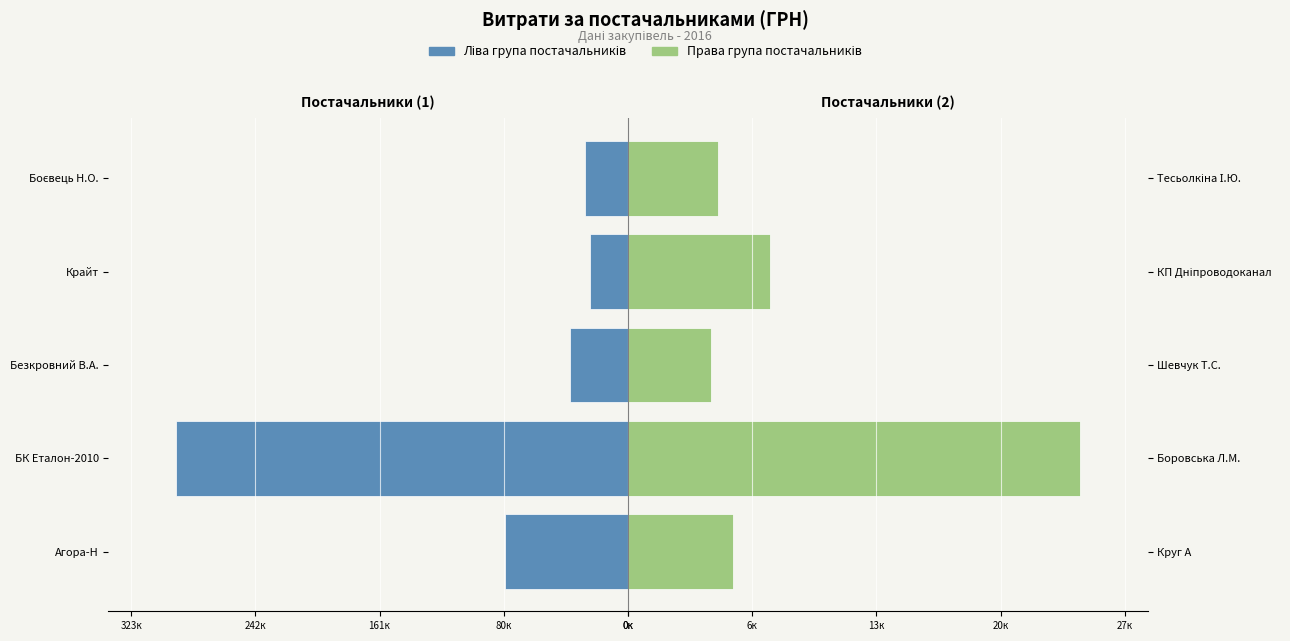

Which series has the widest spread of values?

Ліва група постачальників